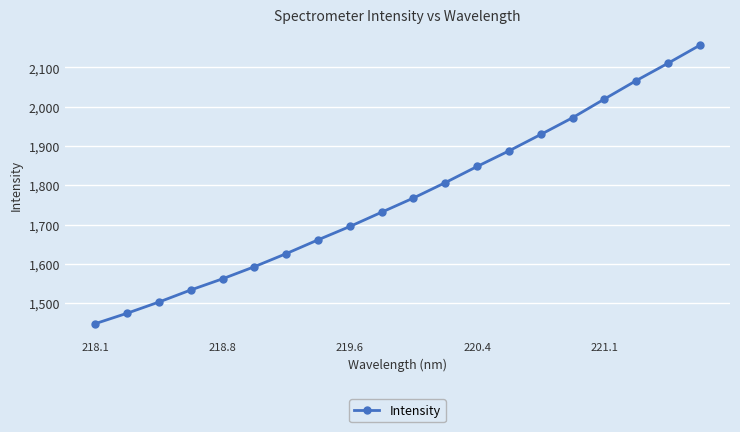

What is the sum of all values?

35394.5